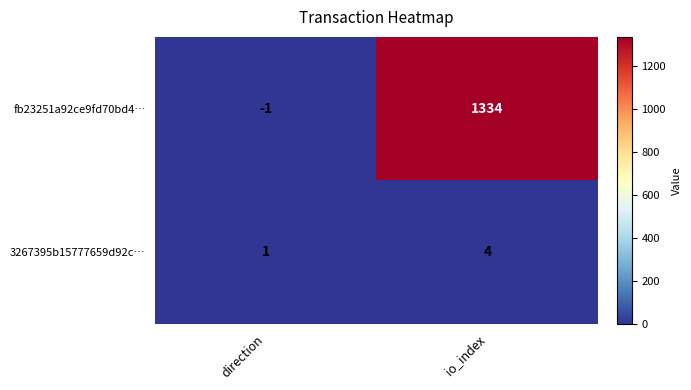

Which series has the largest total across all categories?

fb23251a92ce9fd70bd4…